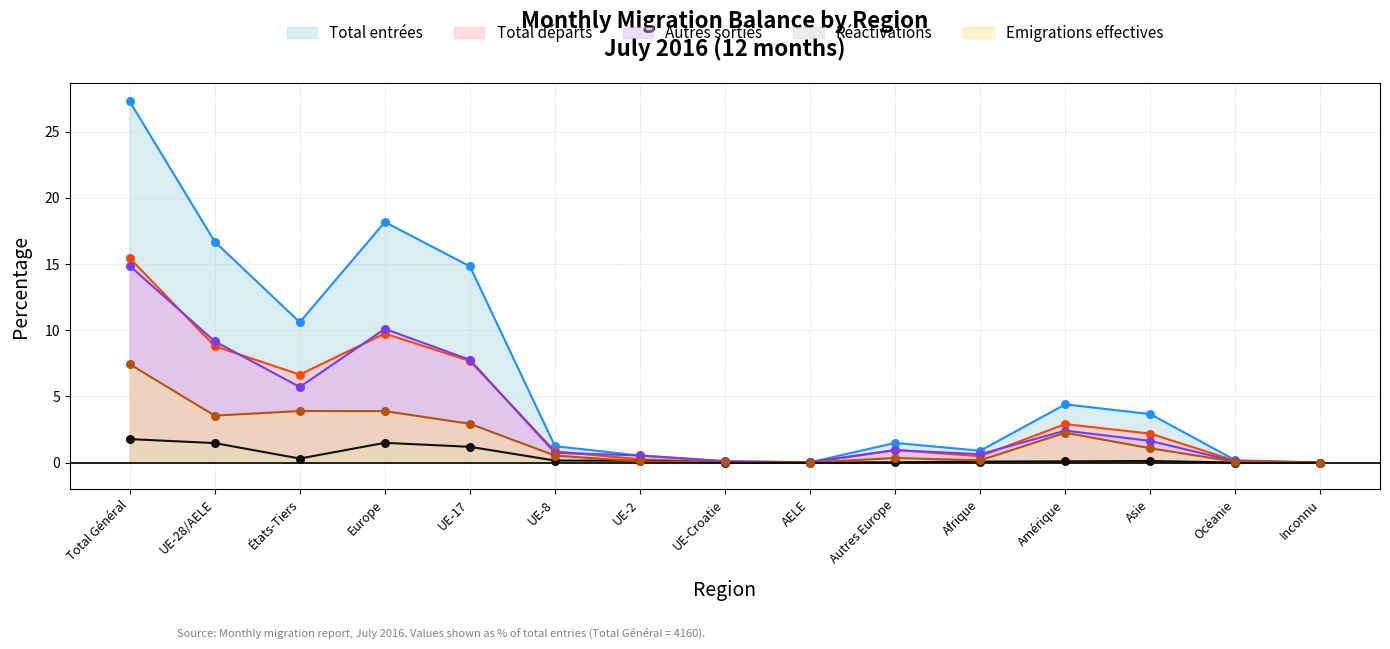

Is the value of Autres sorties at Océanie greater than the value of Total entrées at AELE?

Yes